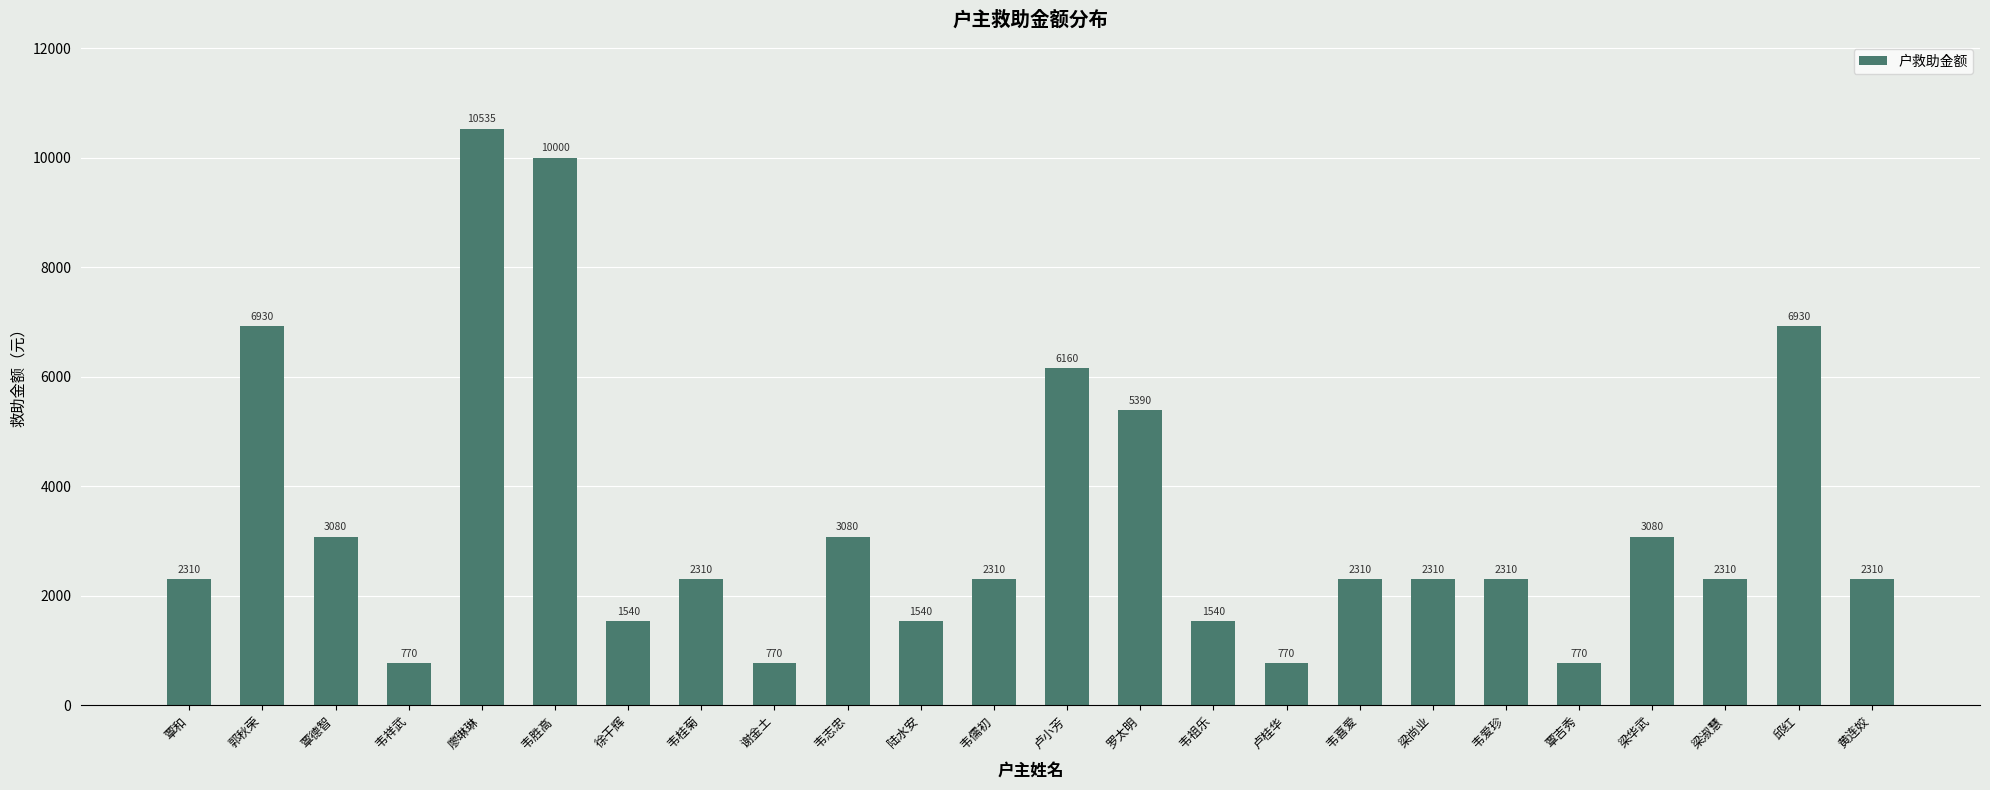

Count the number of categories in the chart.

24